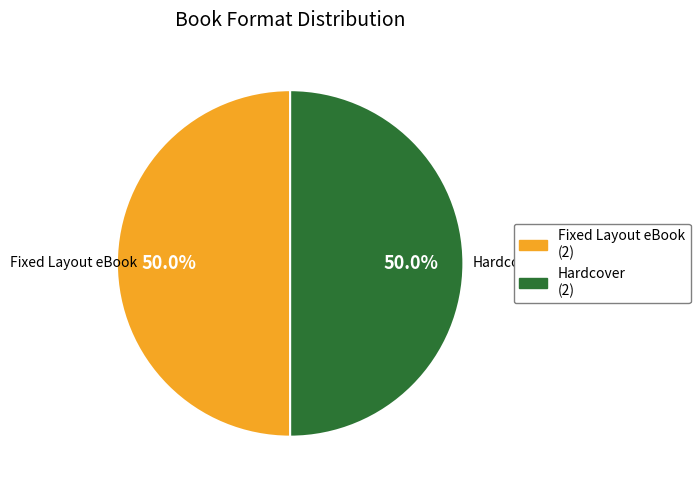

What is the ratio of the value at Hardcover (2) to the value at Fixed Layout eBook (2)?

1.0